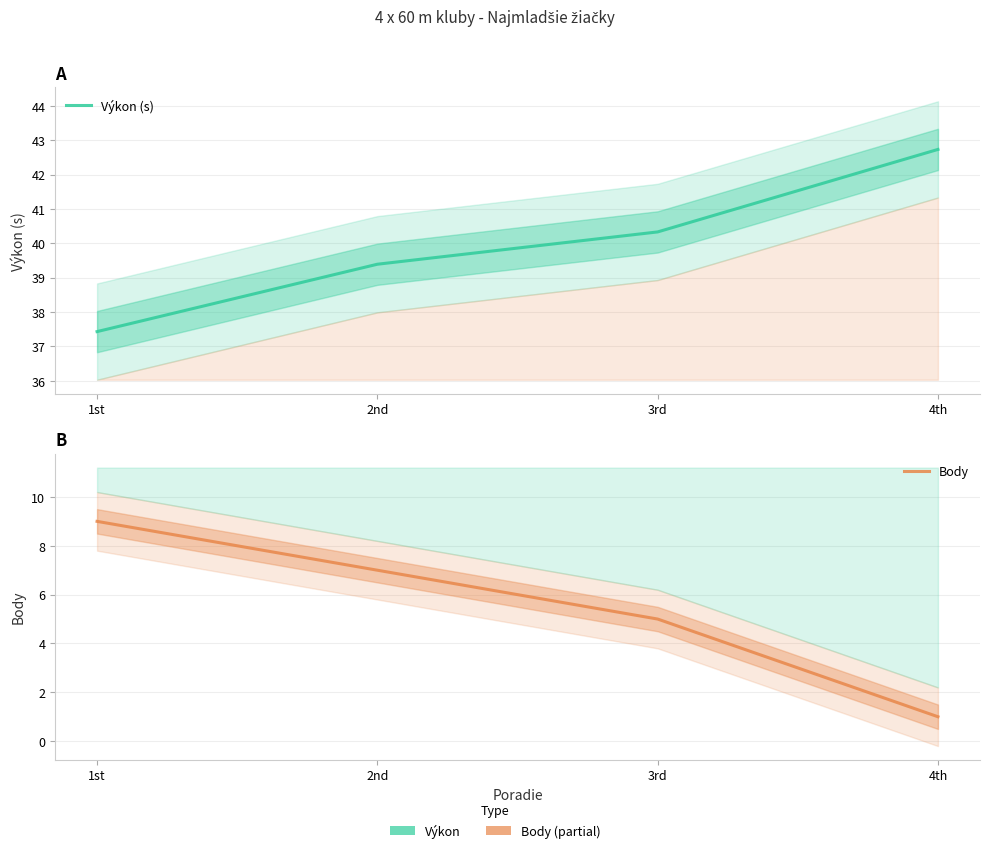

What is the label of the 3rd point from the left?

3rd